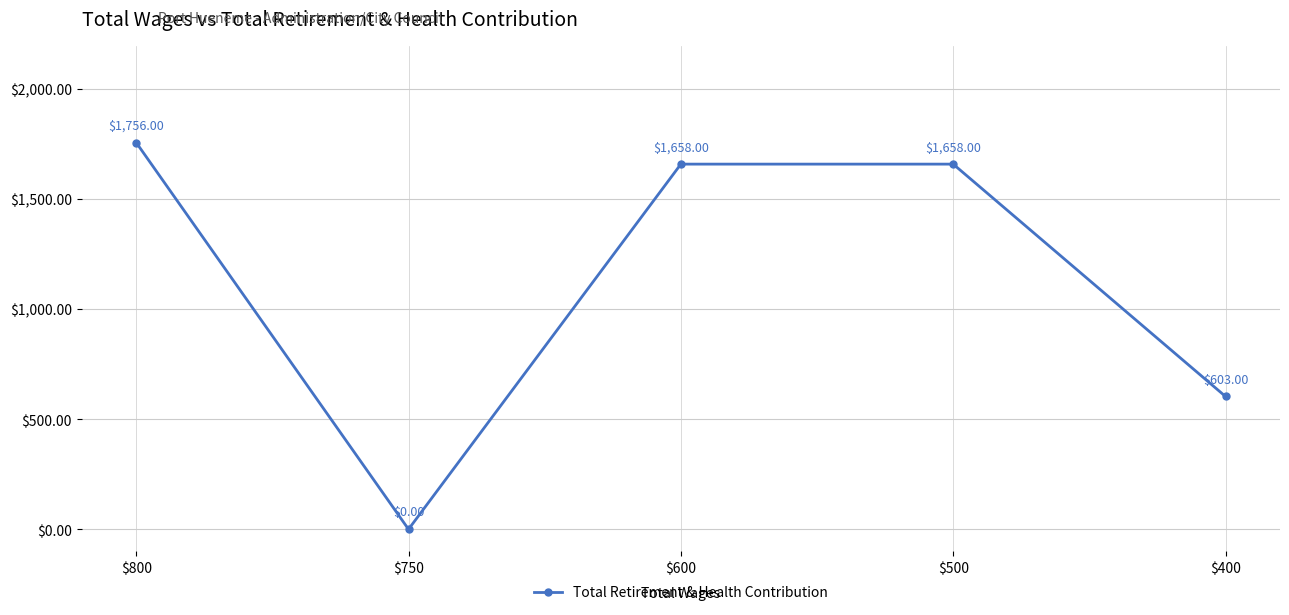

How many data points does each series have?

5